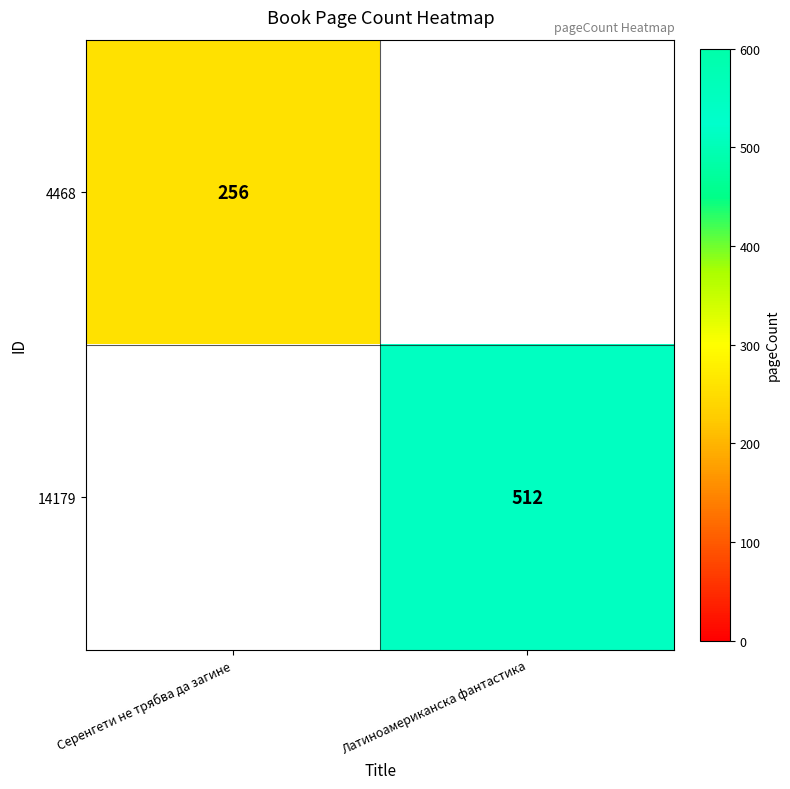

True or false: 4468 has a value of 256 at Серенгети не трябва да загине.

True